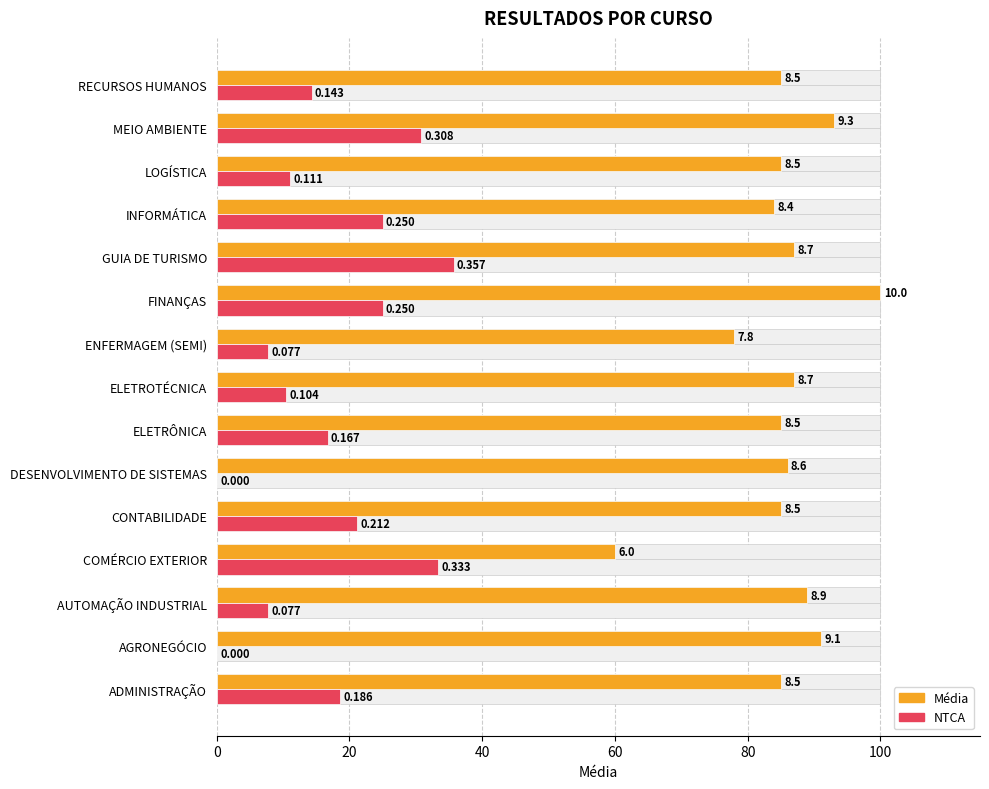

Rank the series at COMÉRCIO EXTERIOR from highest to lowest value.

Média, NTCA